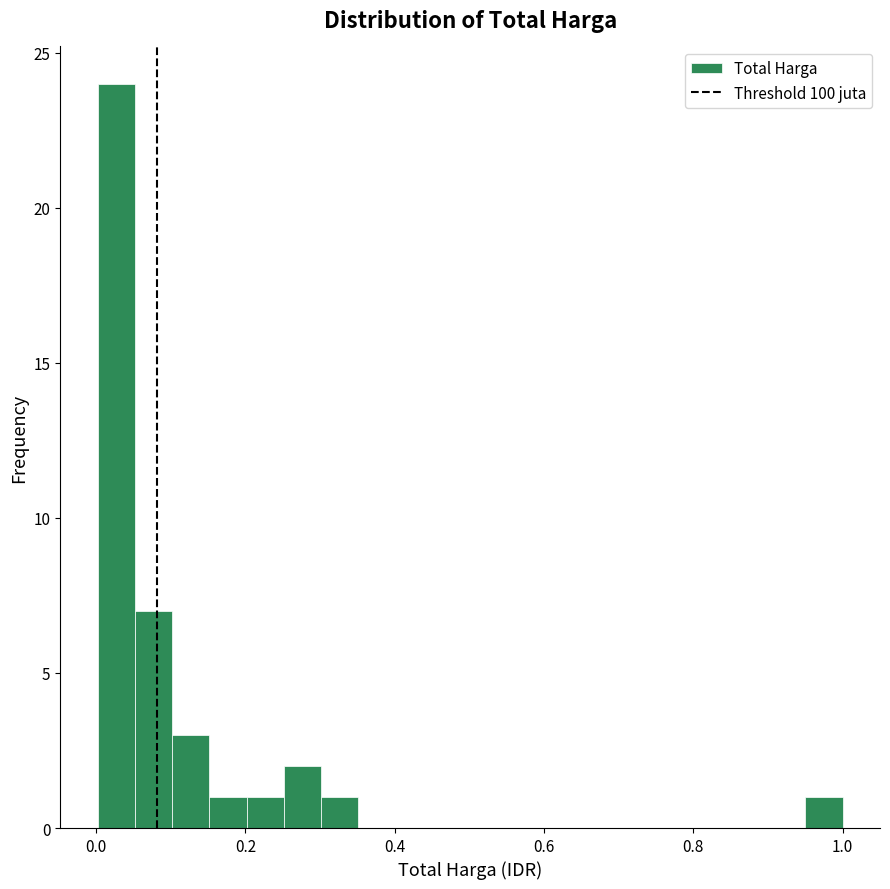

Read against the x-axis, roughly where is the centre of the tallest bar?

0.02